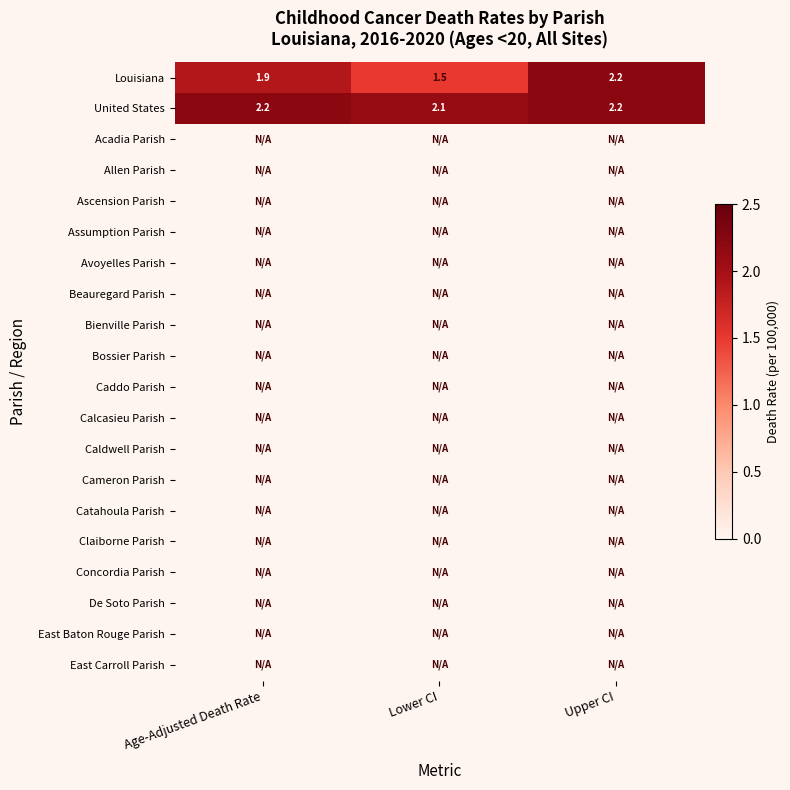

What is the greatest value displayed?

2.2